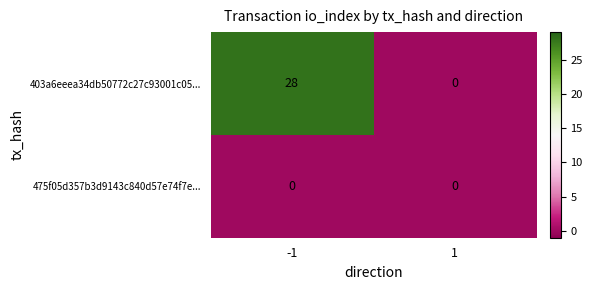

Rank the series at -1 from highest to lowest value.

403a6eeea34db50772c27c93001c05..., 475f05d357b3d9143c840d57e74f7e...